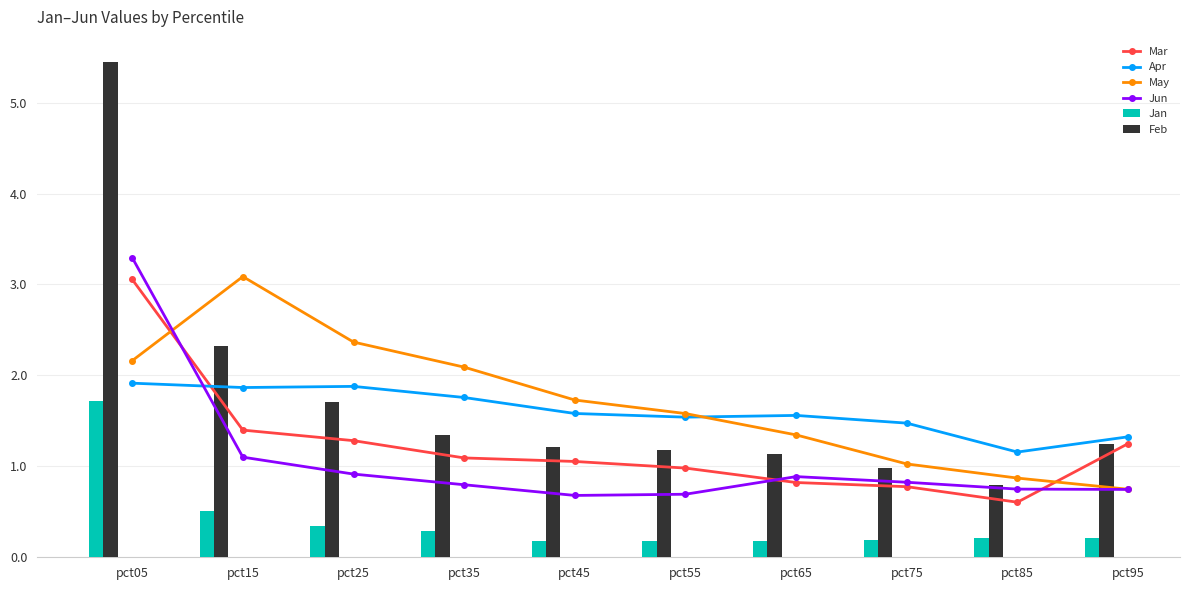

Is it true that Feb equals 1.2 at pct95?

True